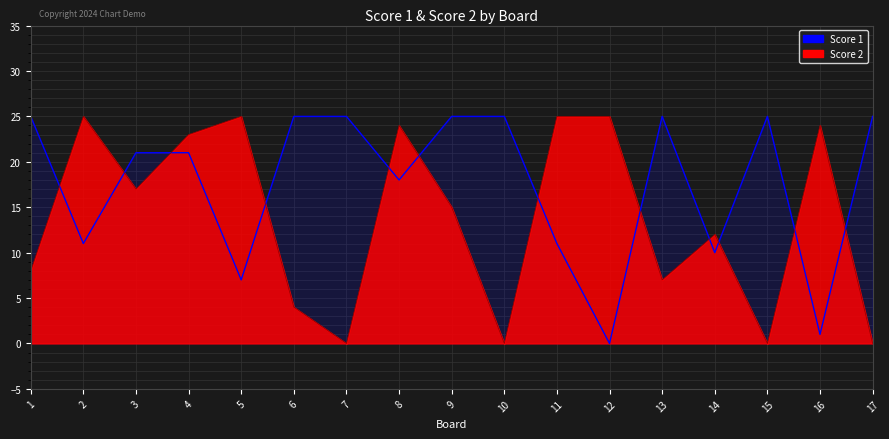

True or false: Score 1 has more than 0 points higher than both neighbors.

True